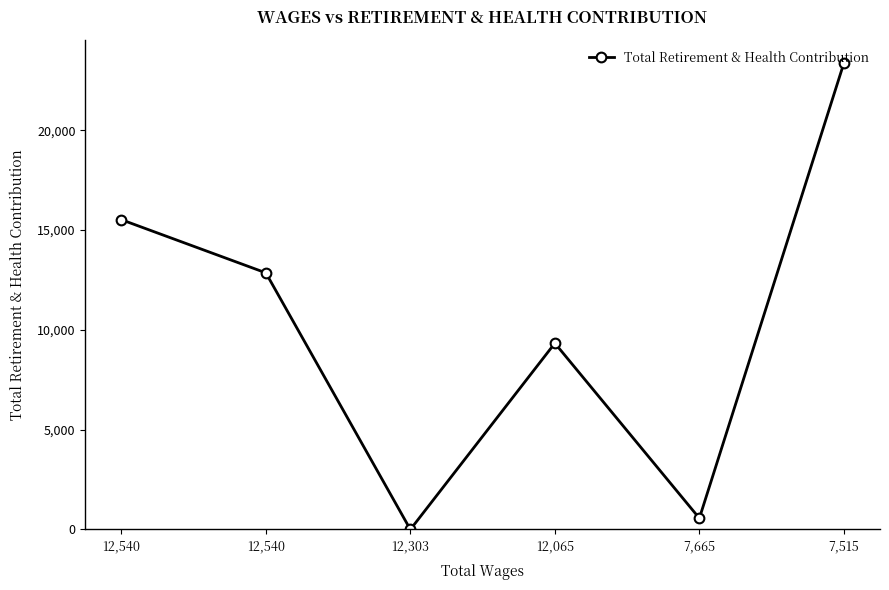

Reading right to left, list all the values displayed in this chart.

23357	563	9330	0	12853	15516